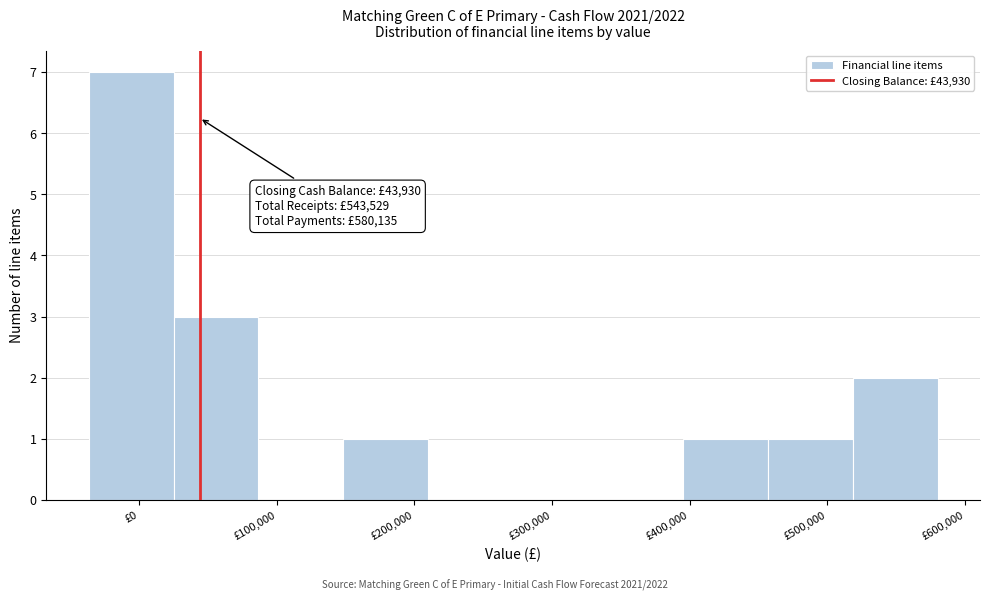

Over which range of the x-axis is the bar tallest?

-40000 to 30000